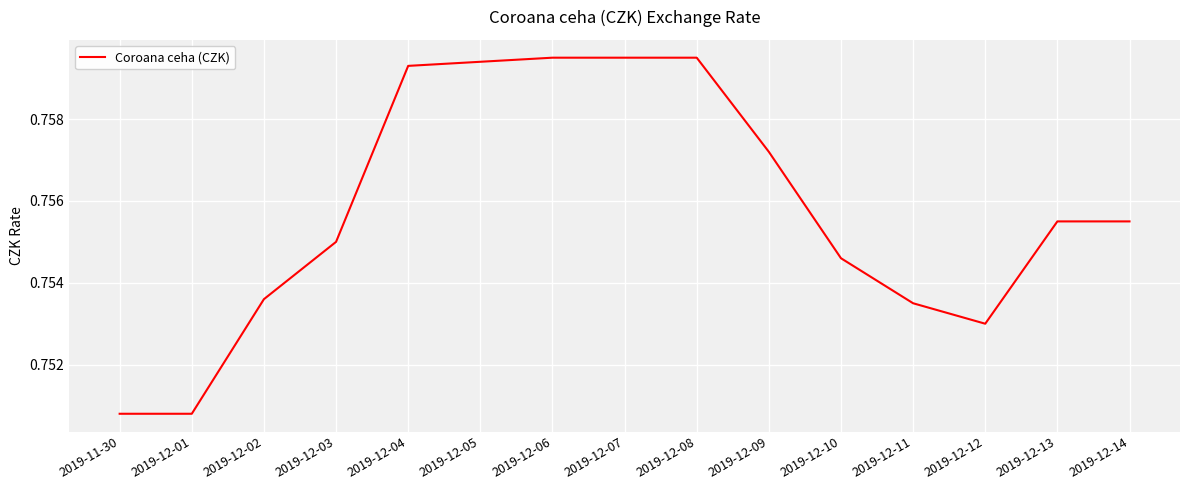

What is the sum of all values?

11.3